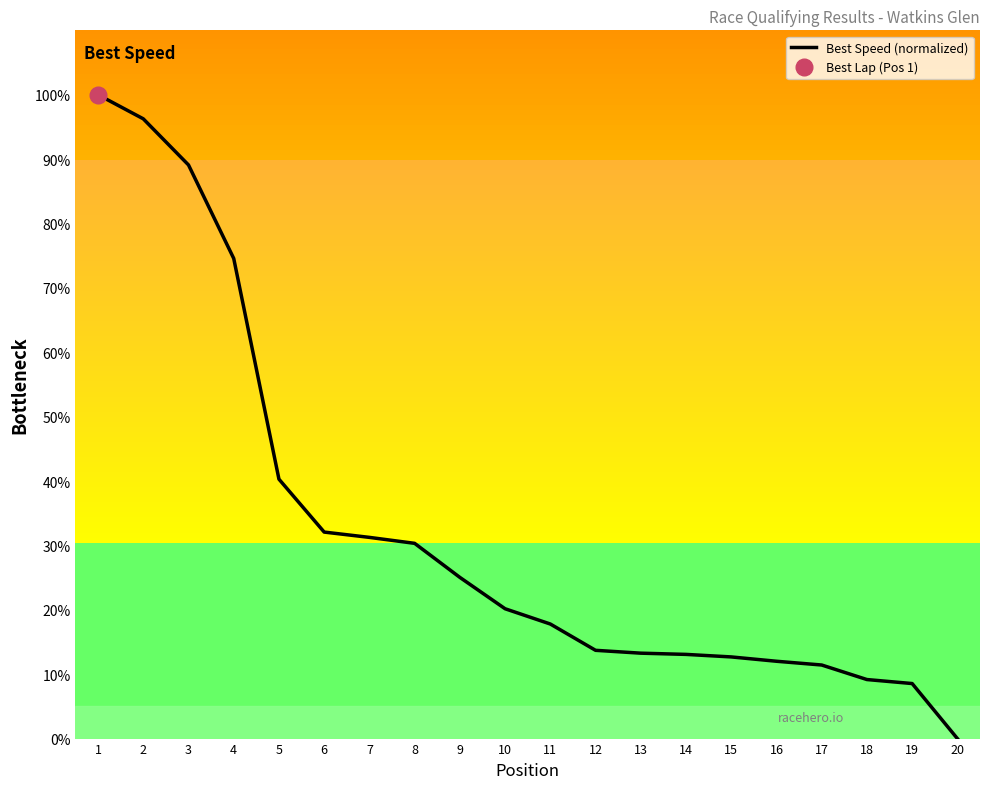

How many distinct data groups are displayed?

1